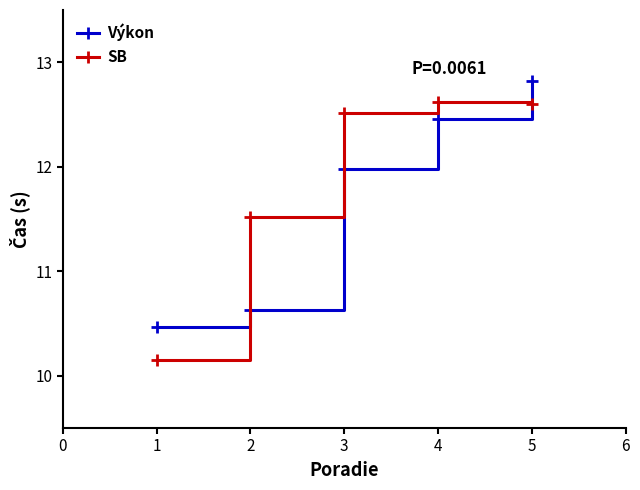

Rank the series by their average value, from highest to lowest.

SB, Výkon